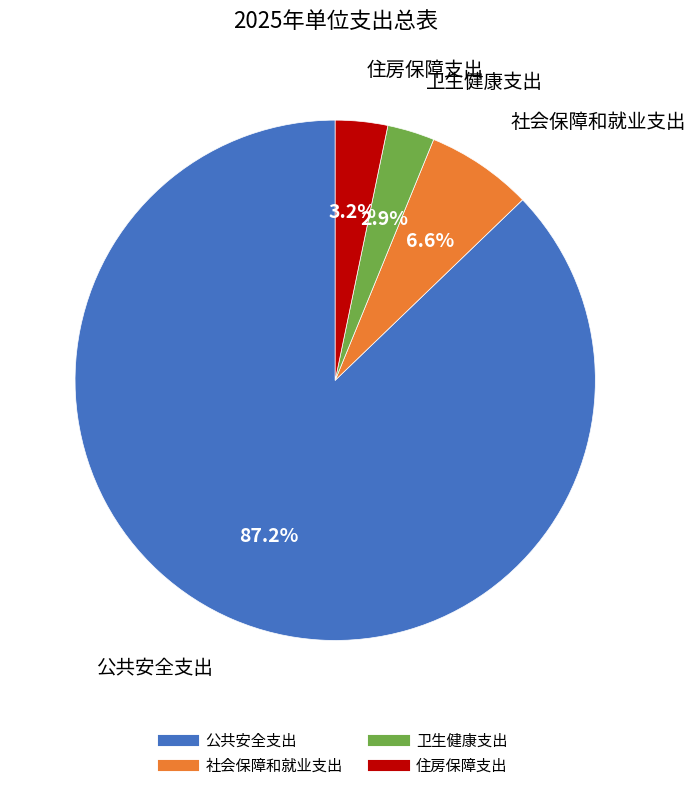

True or false: 社会保障和就业支出 accounts for 7% of the total.

True